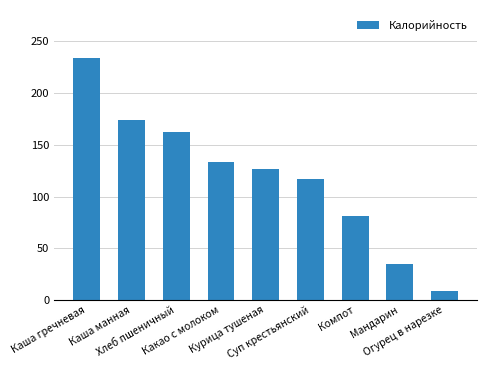

What is the smallest value displayed?

8.5